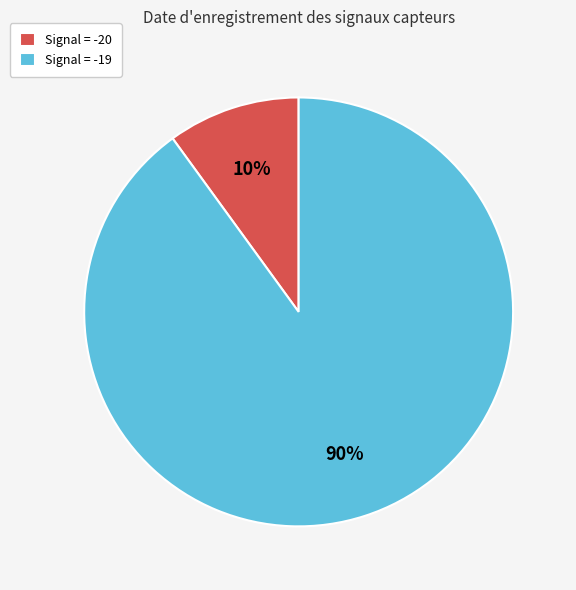

To the nearest percent, what percentage of the pie is Signal = -20?

10%